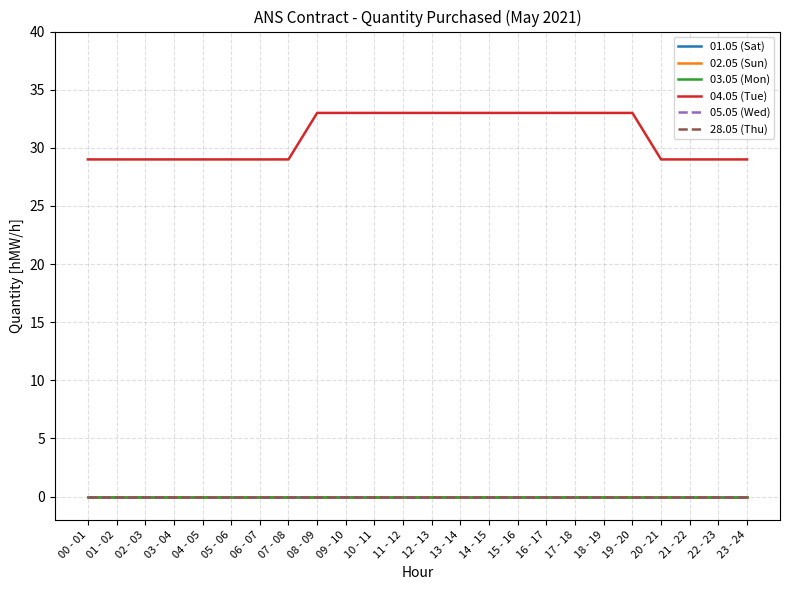

Is this an area chart (filled region under the line)?

No